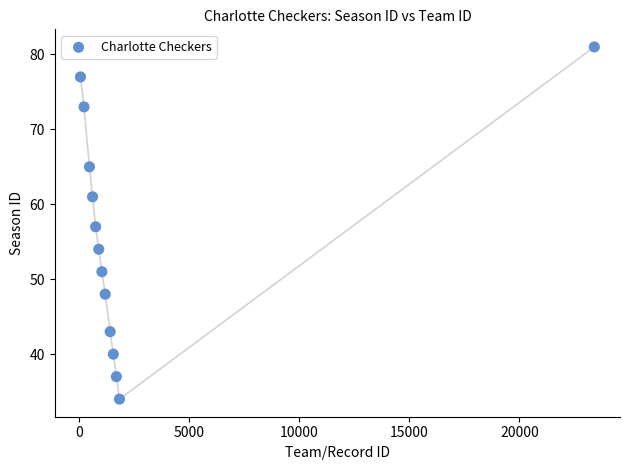

What is the range of X values (max minus min)?

23358